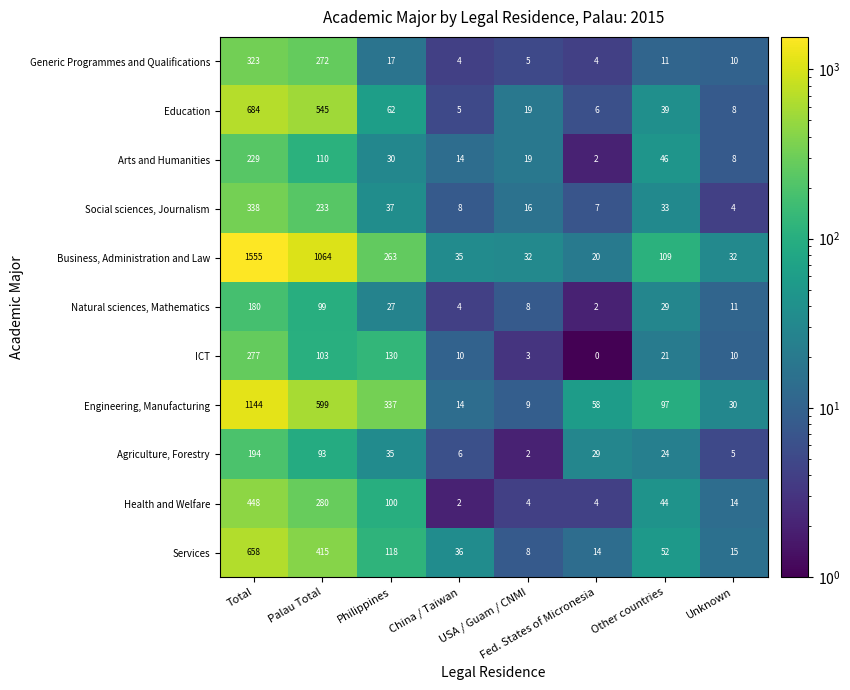

Which series has the widest spread of values?

Business, Administration and Law